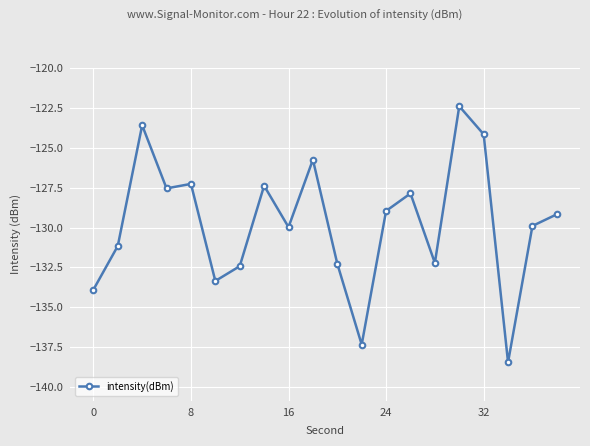

True or false: the data has more than 0 interior local peaks.

True